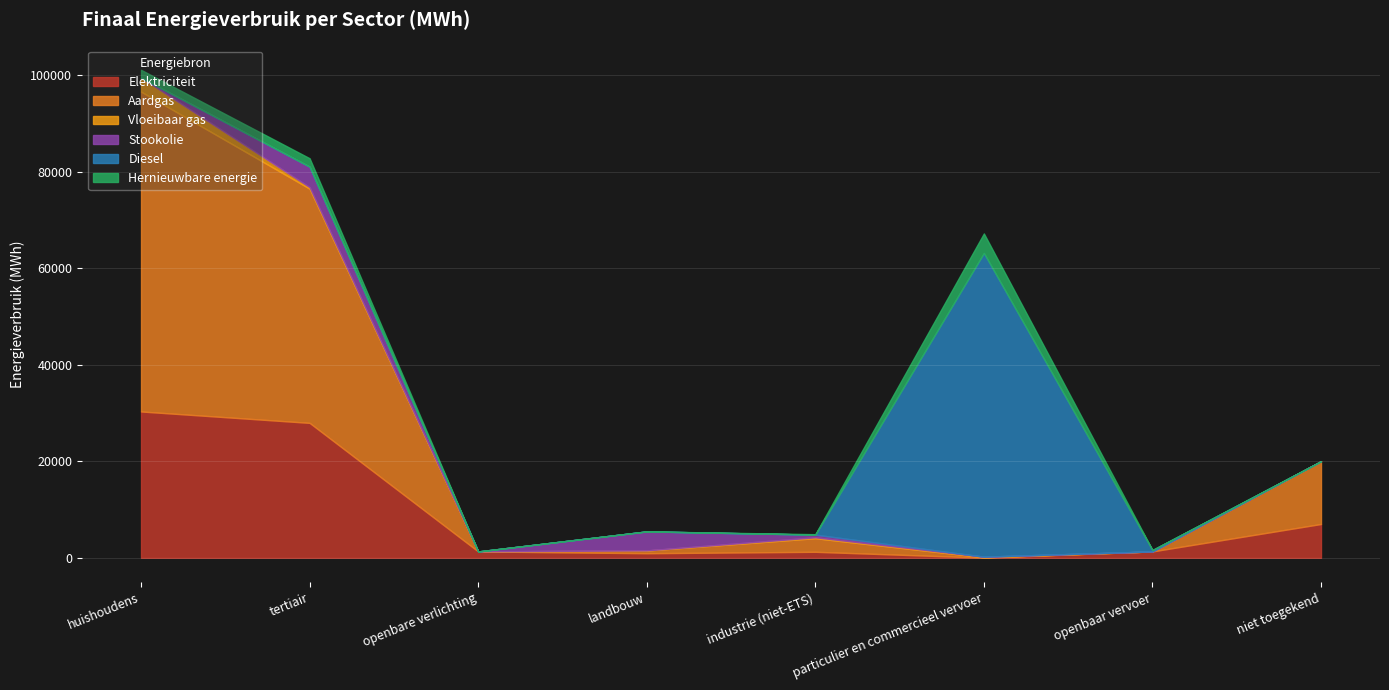

What value does the Elektriciteit series have at landbouw?

945.0